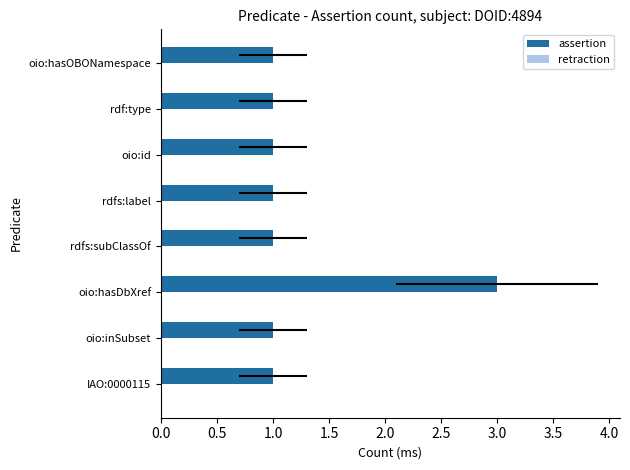

How many categories are shown in the chart?

8